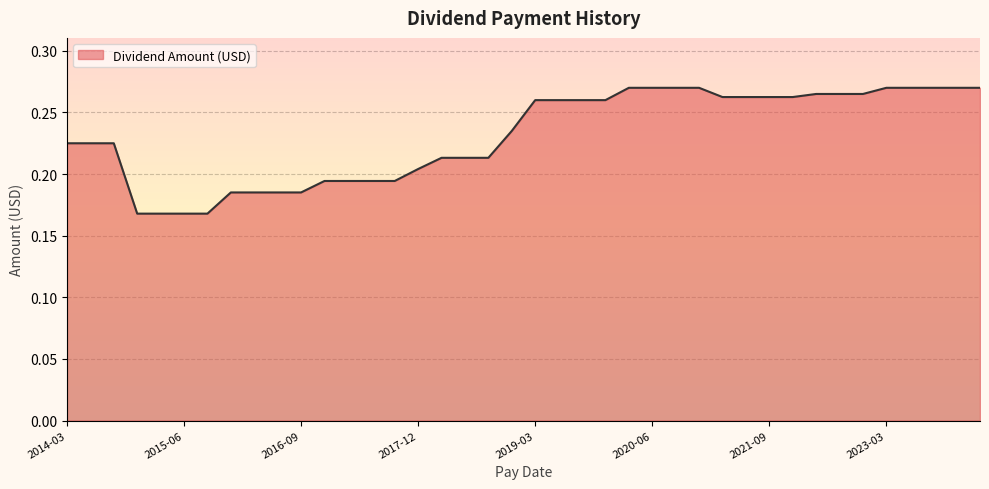

Which has a higher value, 2023-09-25 or 2015-06-26?

2023-09-25